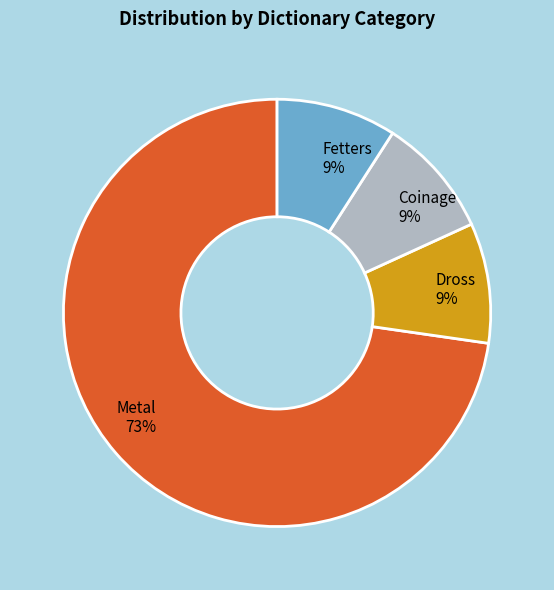

What percentage is the Fetters slice, to the nearest percent?

9%